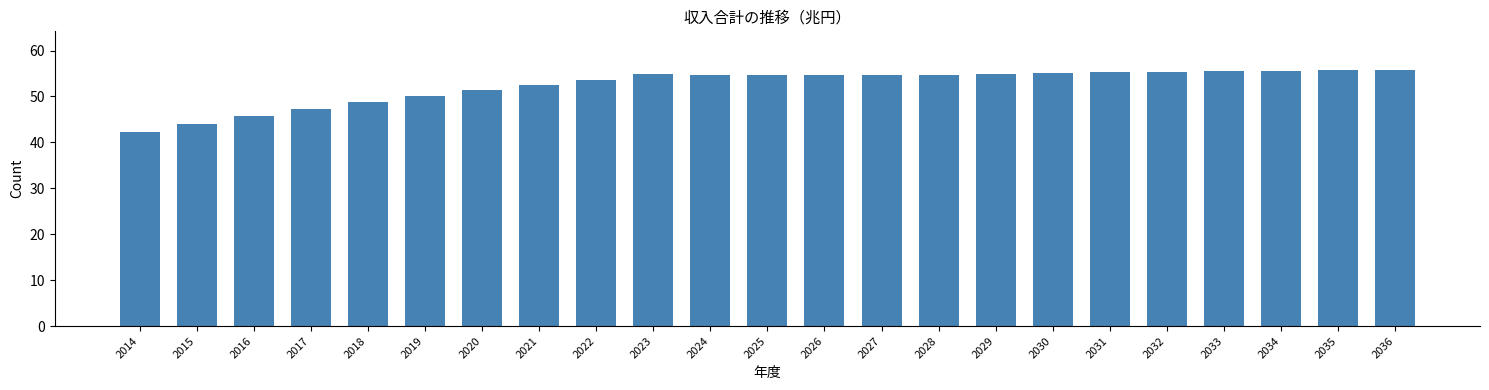

What is the change in value from 2020 to 2029?

+3.5